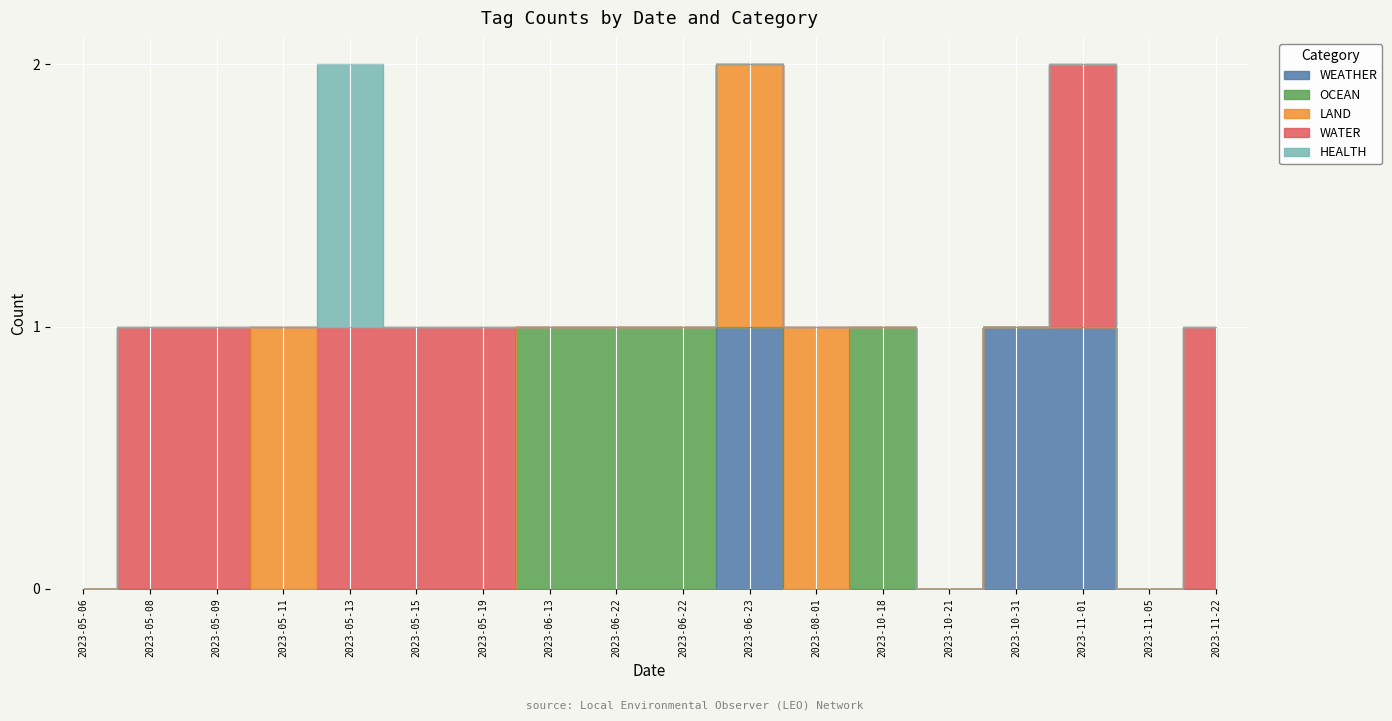

Which series ends up on top after the final intersection of OCEAN and WEATHER?

WEATHER